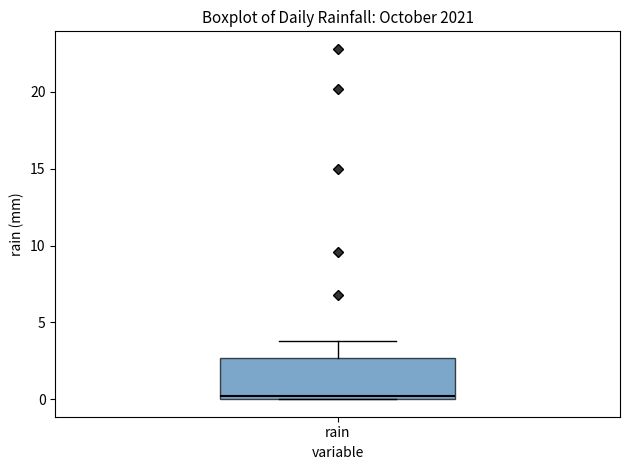

Transcribe this box plot: give where the median line is, the range the box spans, and where the two whiskers end, as read against the y-axis. The values are not printed on the chart, so give them approximately, as read against the axis.

median 0.0 (just above the box's lower edge), box 0.0 to 2.5, whiskers 0.0 to 4.0